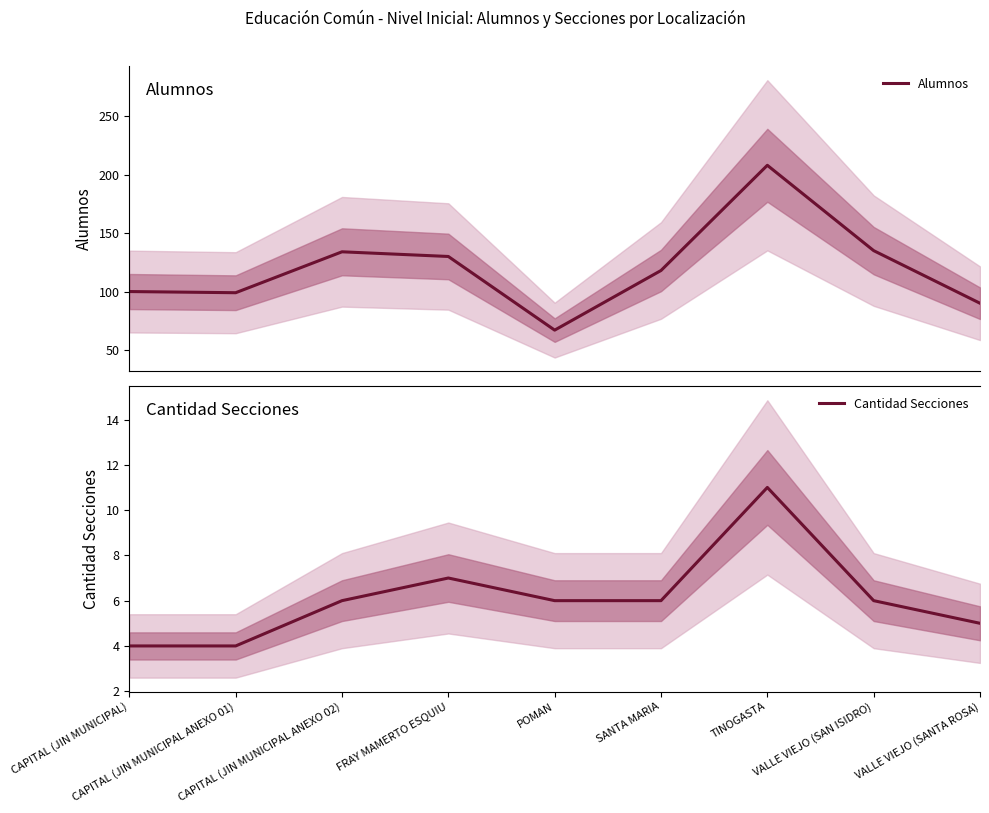

Which series has the largest range (max minus min)?

Alumnos